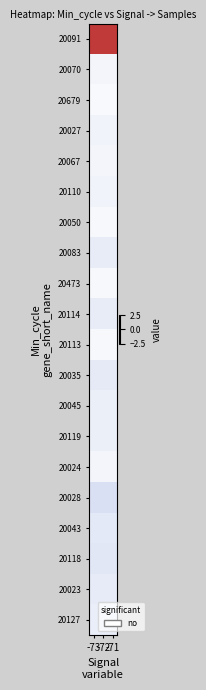

Which series changed the most between -72 and -71?

20091